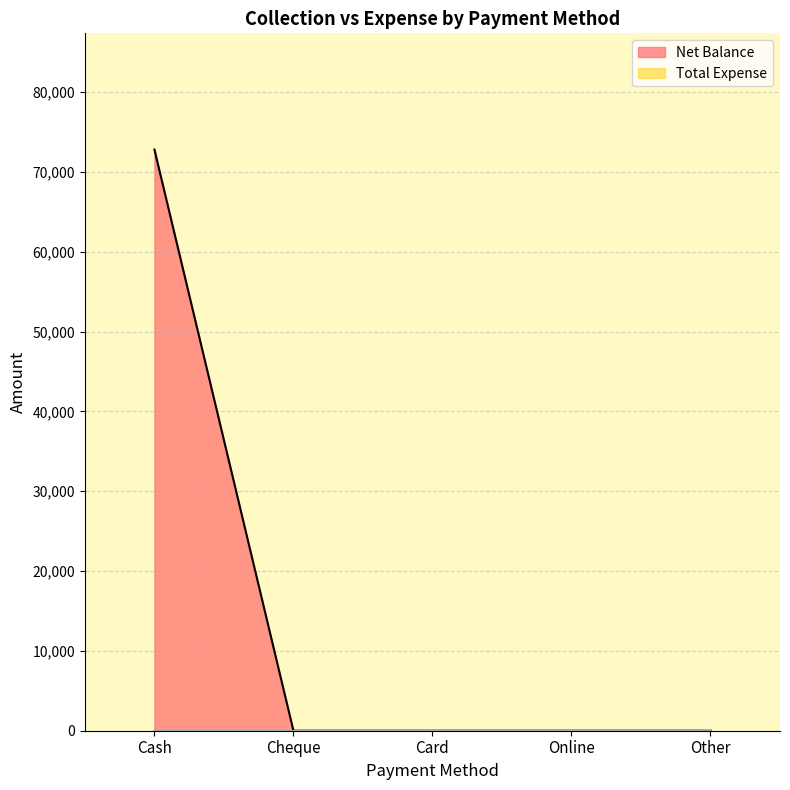

Reading right to left, transcribe all the data shown in this chart.

Other=0	Online=0	Card=0	Cheque=0	Cash=72795